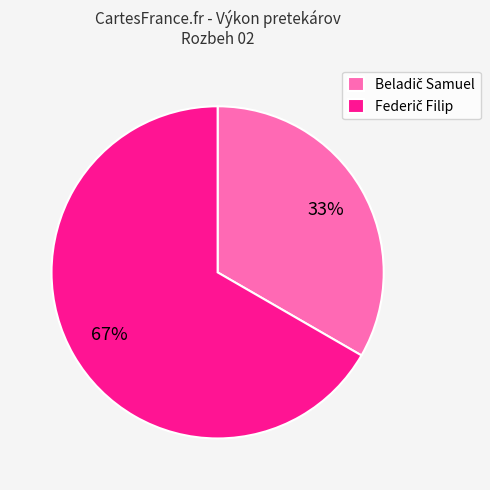

To the nearest percent, what is the average slice percentage?

50%